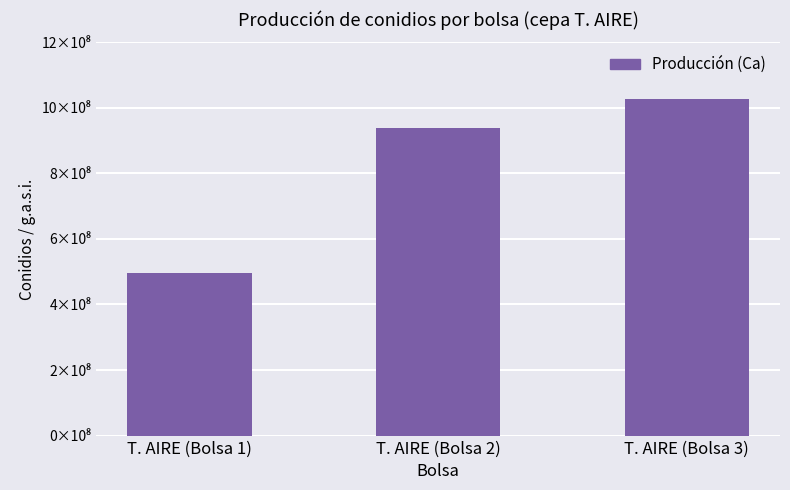

Count the values in the range 495000000 to 1027500000.

3